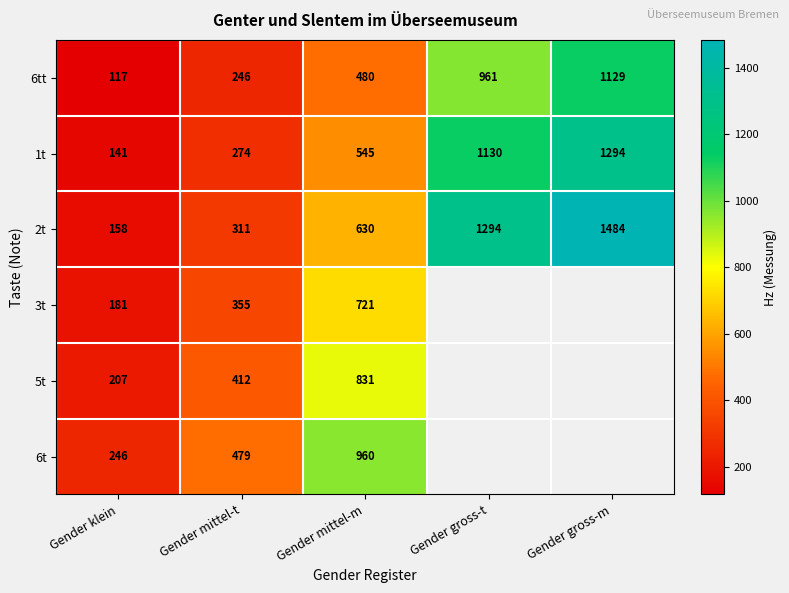

At which label does 6tt reach its peak?

Gender gross-m